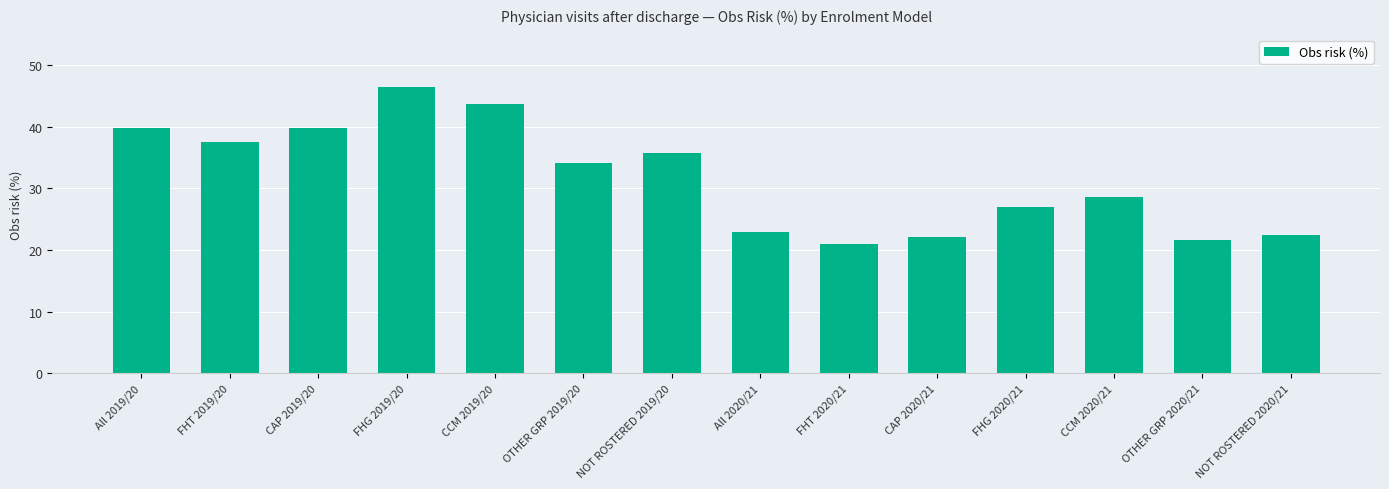

The value at All 2020/21 is 23.0. True or false?

True